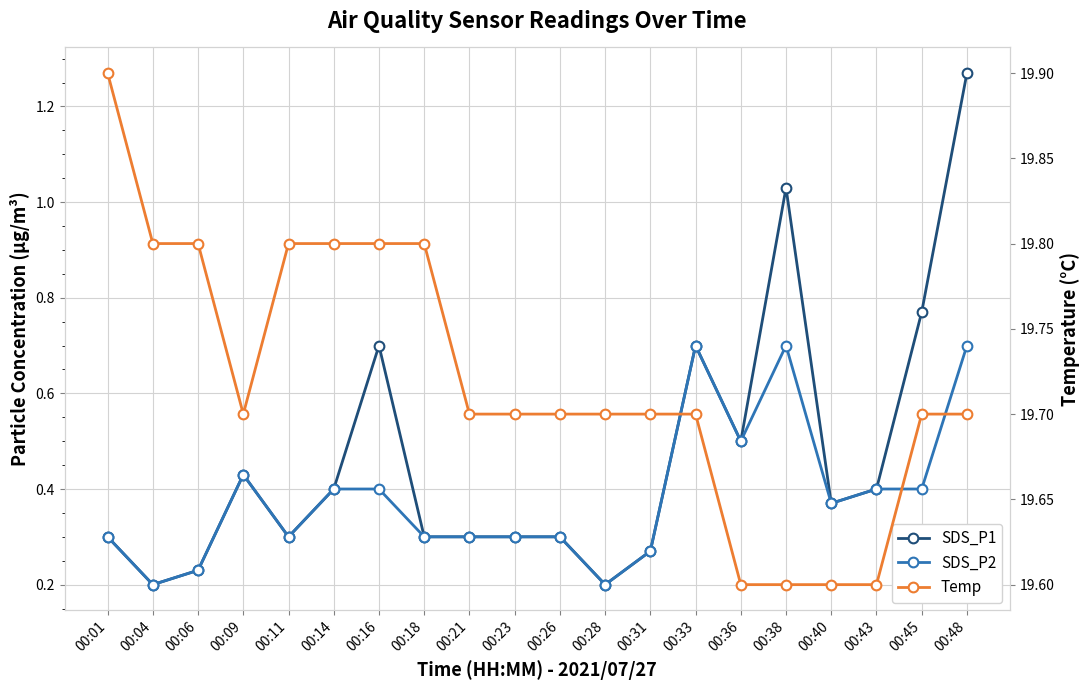

True or false: SDS_P1 and SDS_P2 intersect in this chart.

False